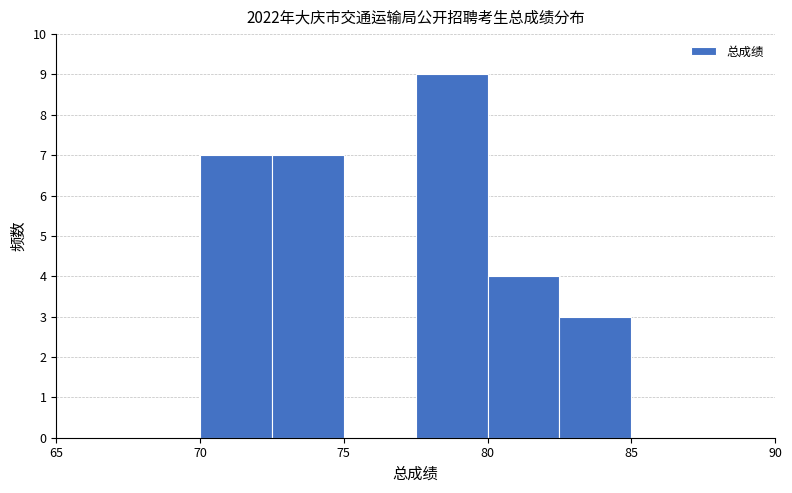

How tall is the bar that spans 70.0 to 72.5 on the x-axis? The values are not printed on the chart, so give them approximately, as read against the axis.

7